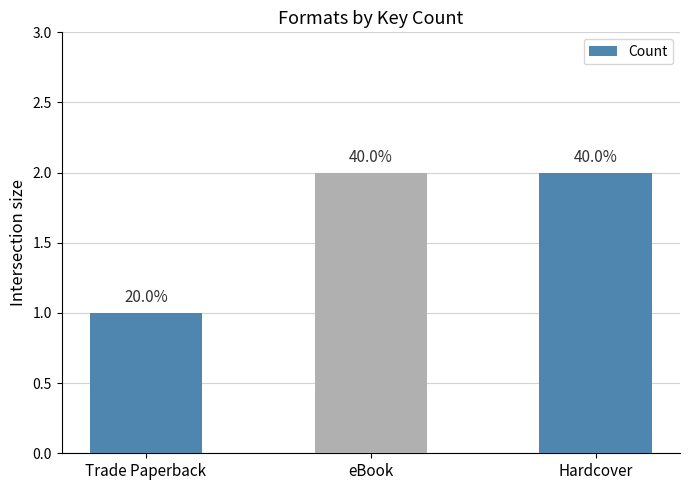

How many bars are there in total?

3